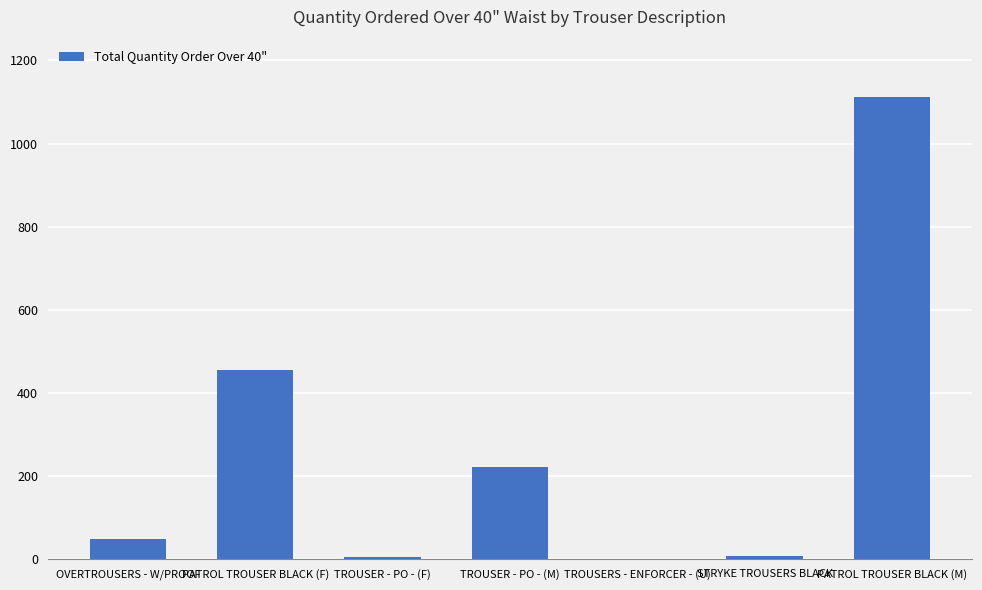

What is the change in value from TROUSER - PO - (M) to TROUSERS - ENFORCER - (U)?

-219